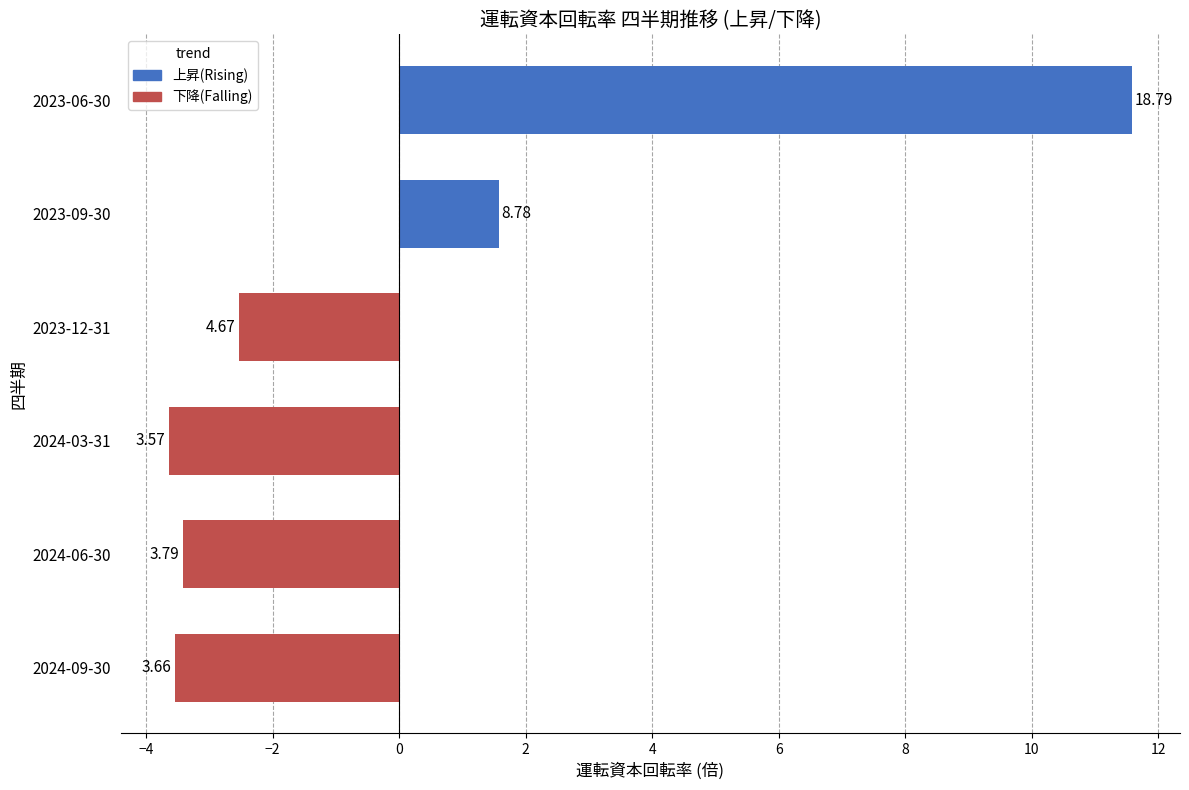

How many bars are there in total?

6